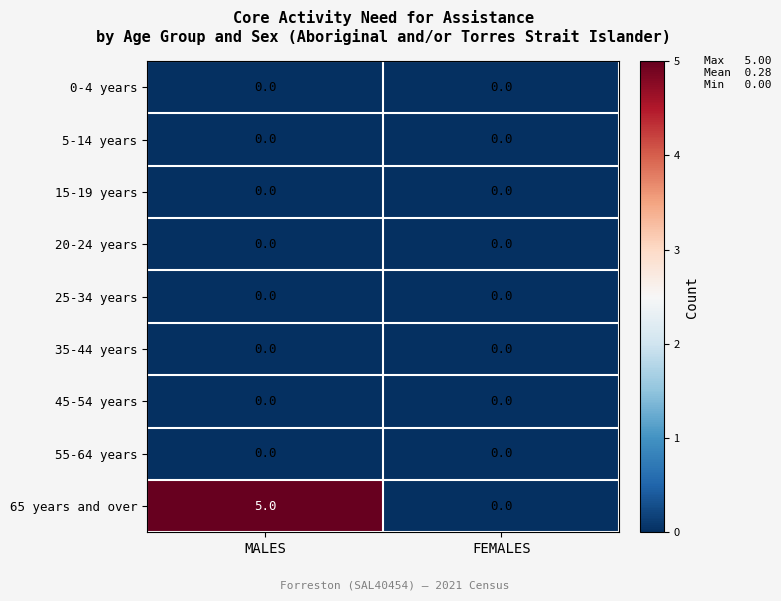

What is the total value across all series at MALES?

5